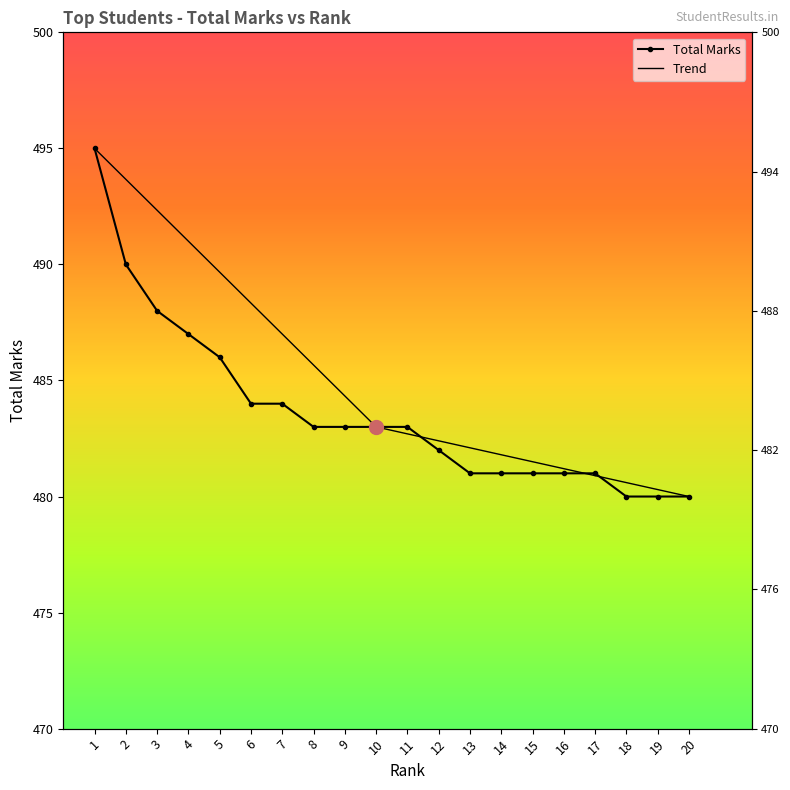

What is the difference between the values at 11 and 14?

2